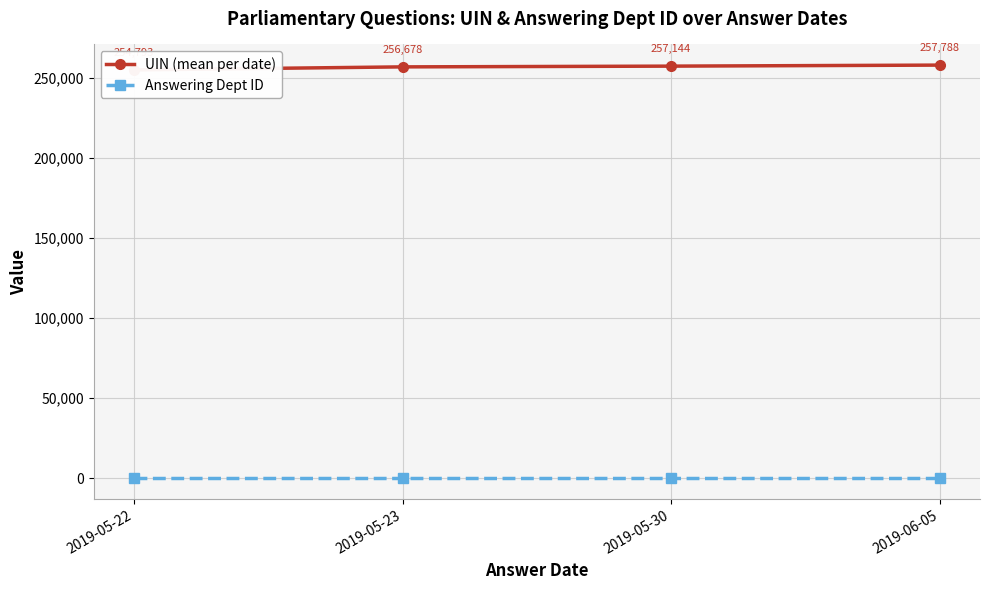

How many data points in UIN (mean per date) are less than 257144?

2